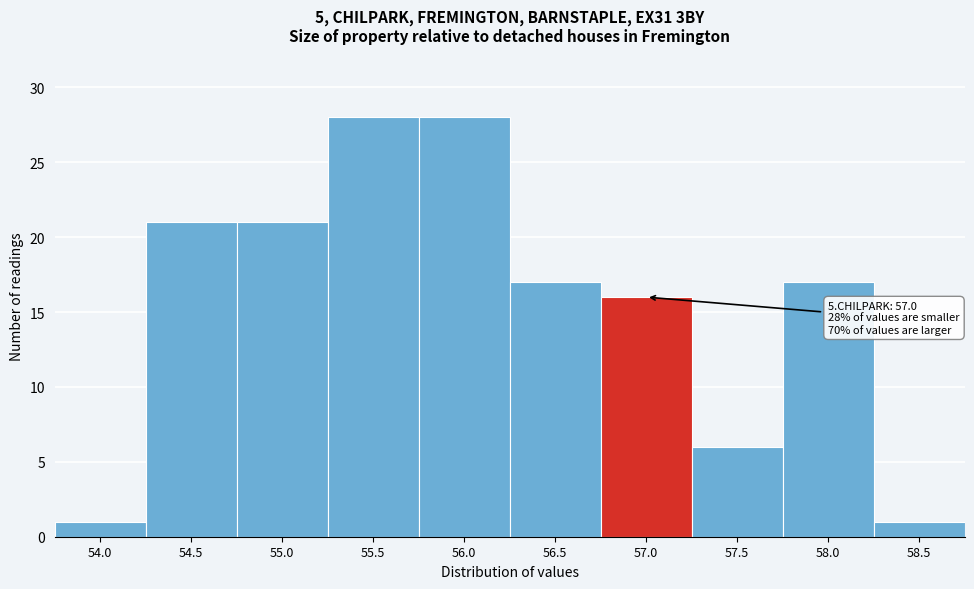

Reading left to right, extract all data points from this chart.

1	21	21	28	28	17	16	6	17	1